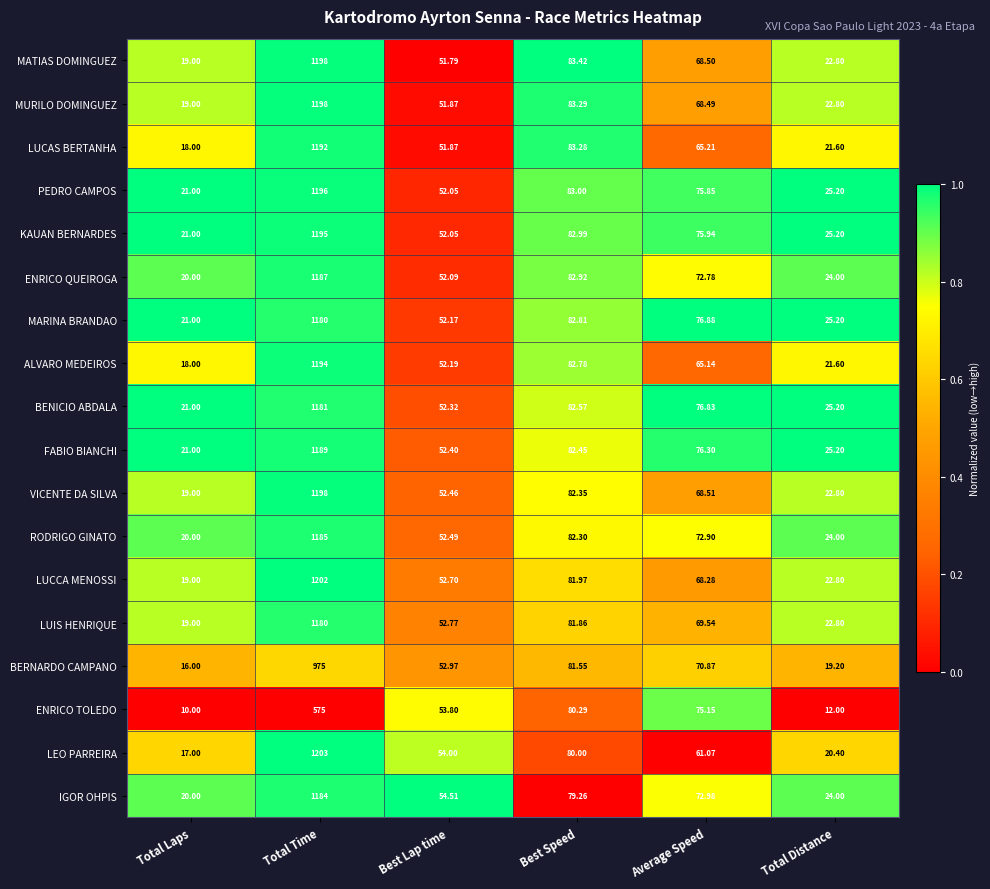

At which label does LUCAS BERTANHA first exceed 65?

Total Time